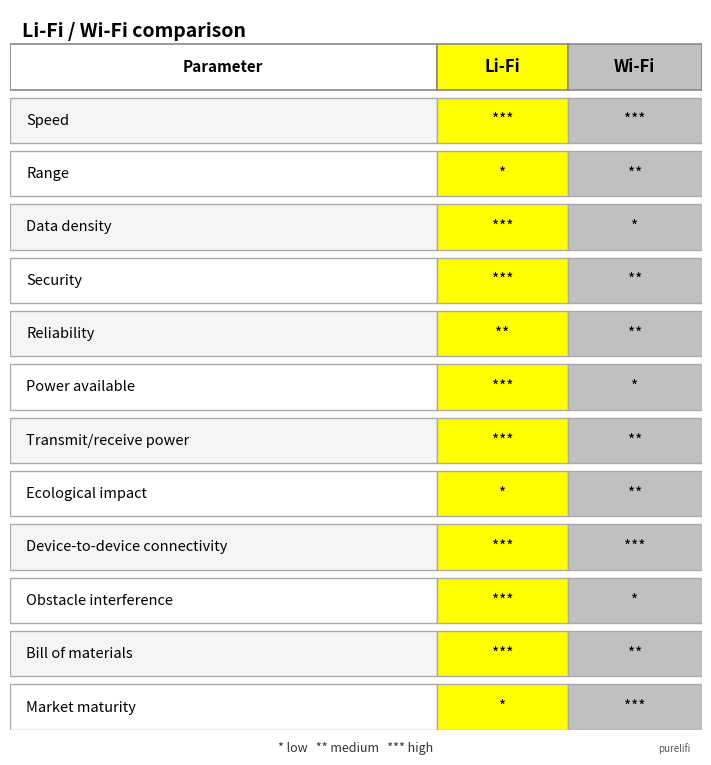

How many data points does each series have?

12